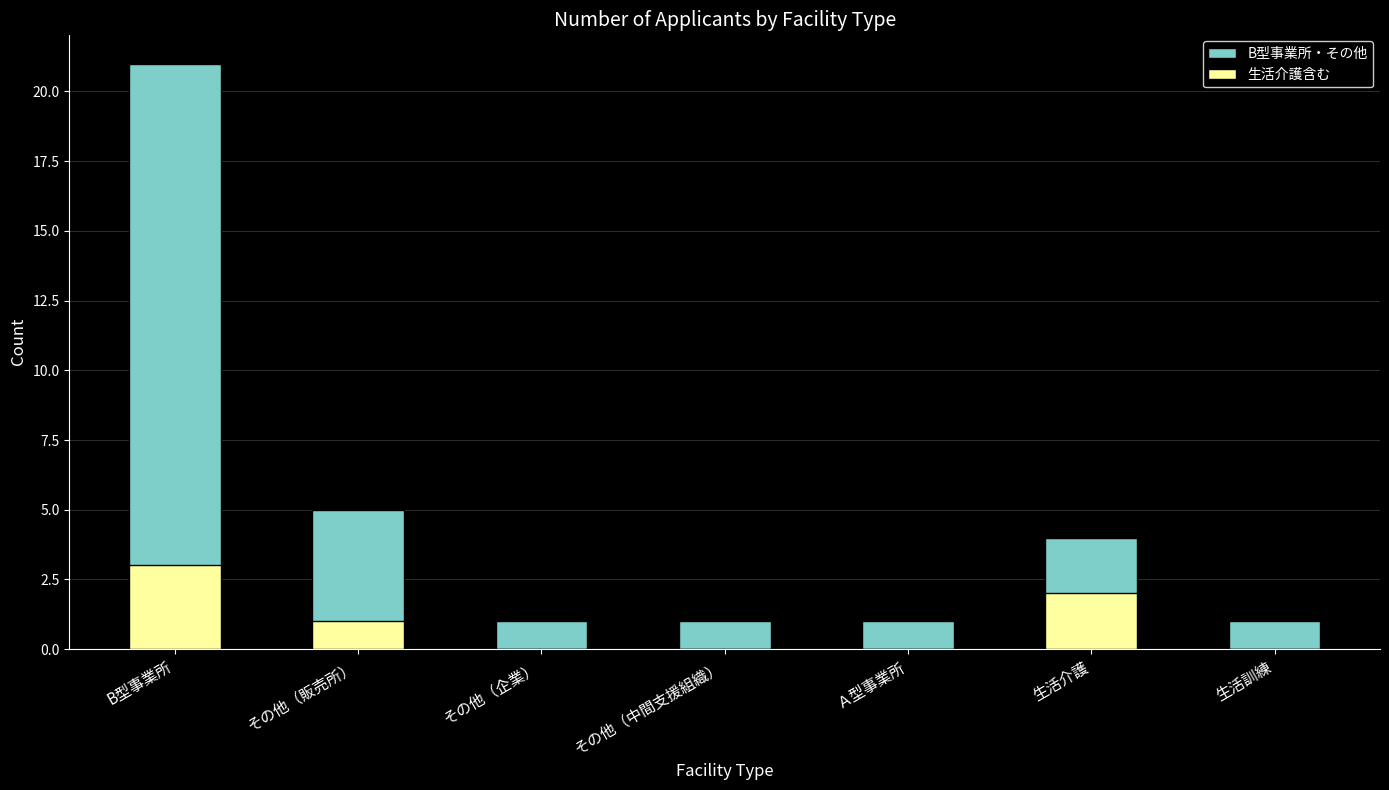

List the labels in order of 生活介護含む value, smallest first.

その他（企業）, その他（中間支援組織）, Ａ型事業所, 生活訓練, その他（販売所）, 生活介護, B型事業所